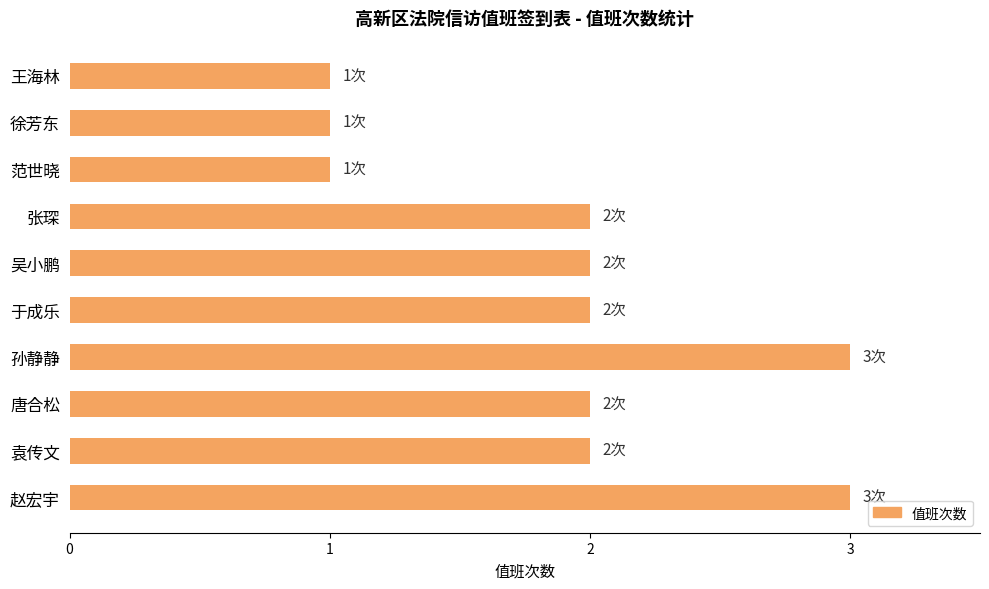

The value at 孙静静 is 3. True or false?

True